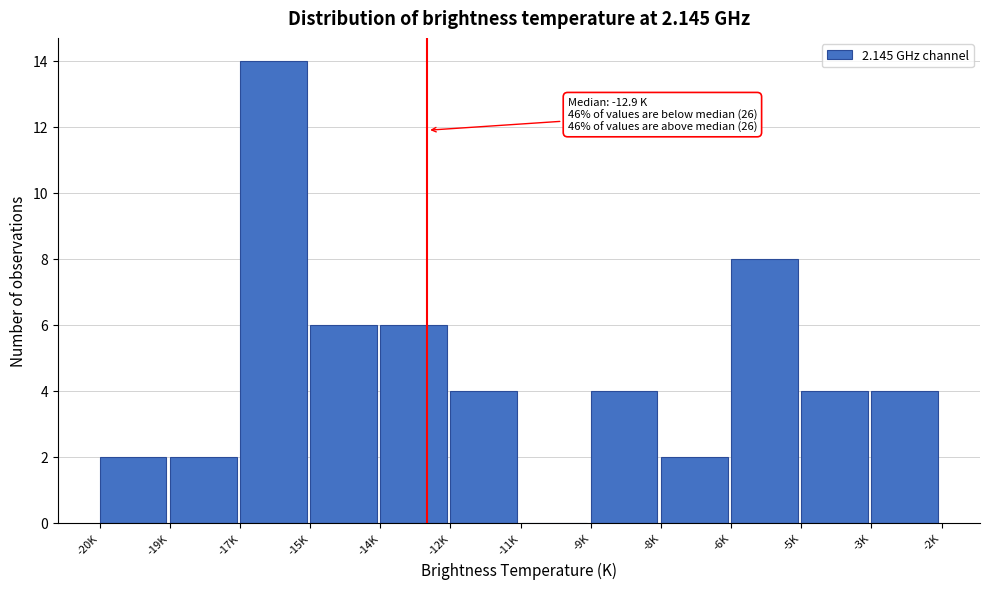

Reading left to right, list all the values displayed in this chart.

-20K=2	-19K=2	-17K=14	-15K=6	-14K=6	-12K=4	-11K=0	-9K=4	-8K=2	-6K=8	-5K=4	-3K=4